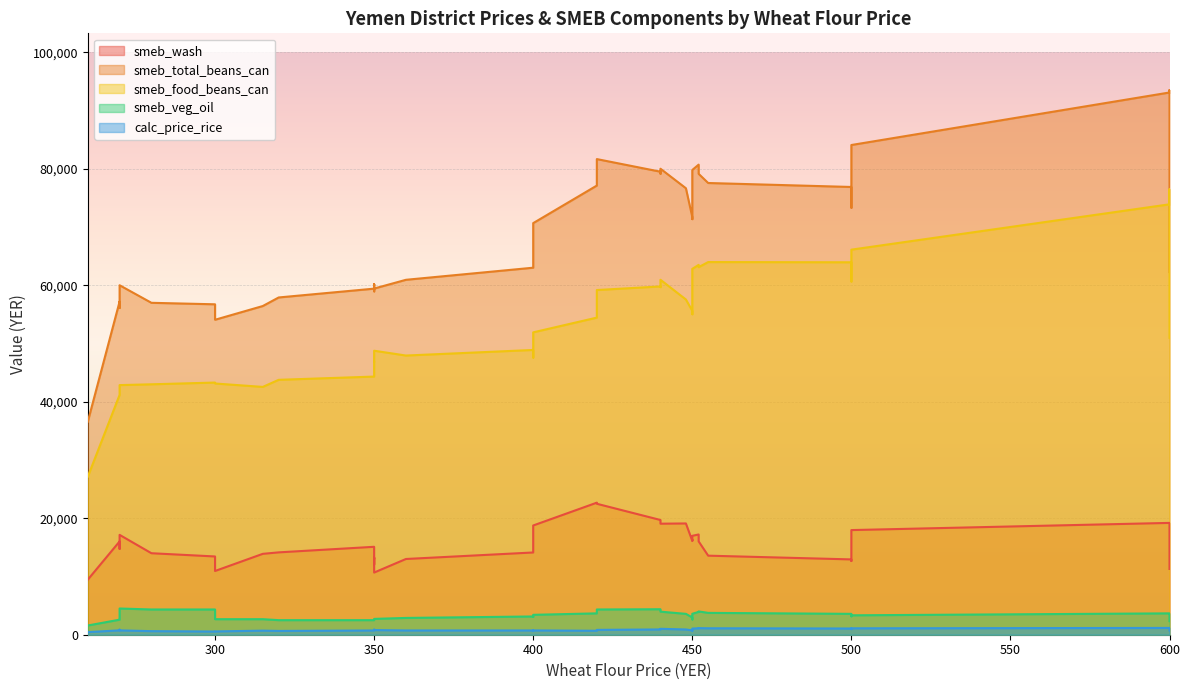

The calc_price_rice series shows 756.0 at 26. True or false?

False